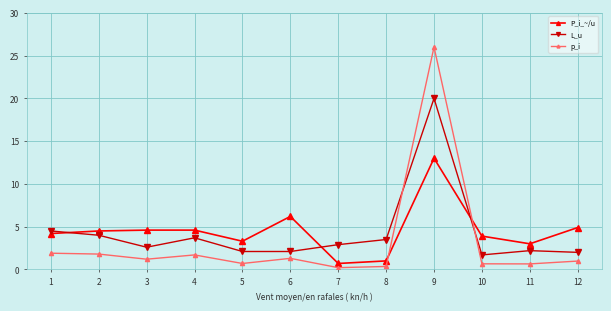

The value of L_u at 7 is 2.9. True or false?

True